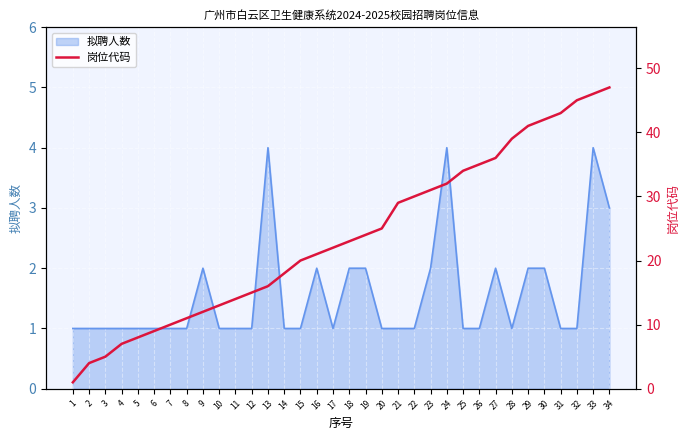

True or false: the data shows 75 at 31.

False